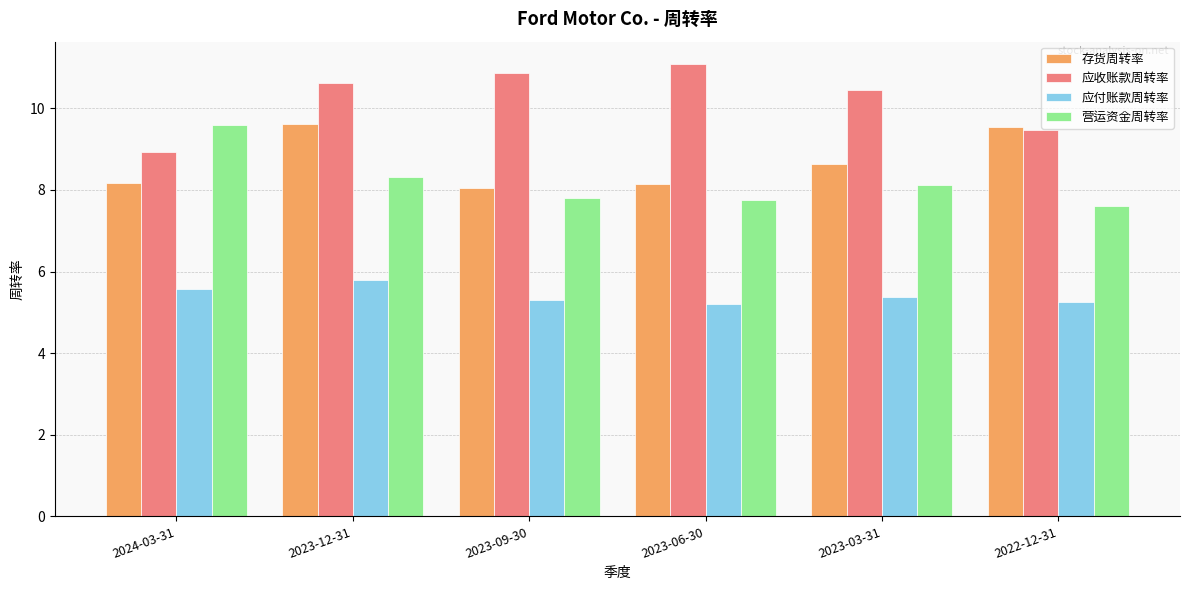

What is the difference between the highest and lowest values at 2023-06-30?

5.9